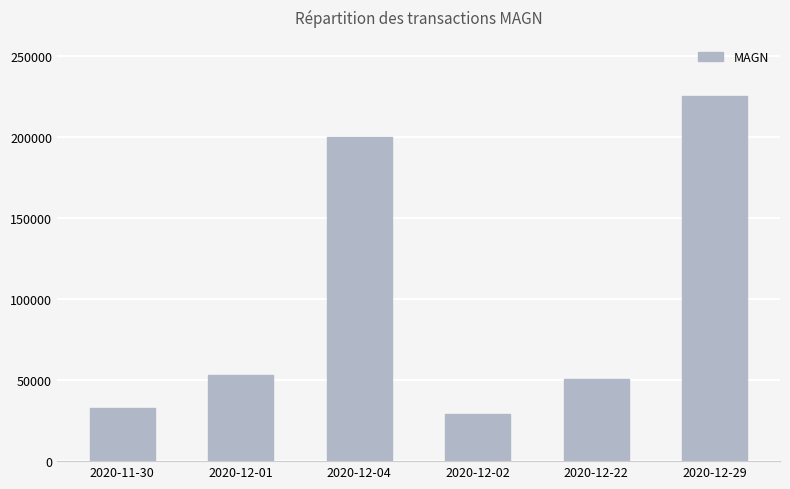

Approximately how many times larger is the value at 2020-12-22 compared to 2020-12-29?

0.2